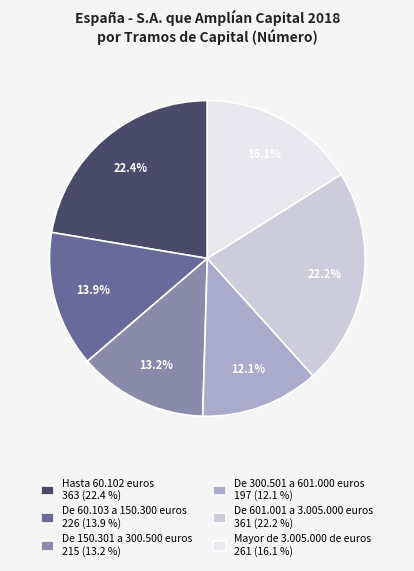

Which has a higher value, De 601.001 a 3.005.000 euros or De 60.103 a 150.300 euros?

De 601.001 a 3.005.000 euros